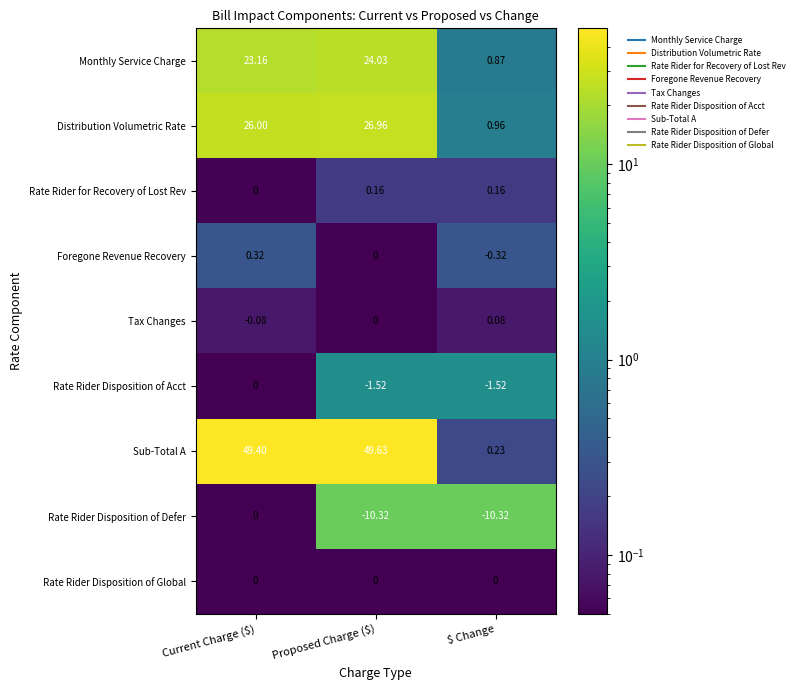

Which series has the largest range (max minus min)?

Sub-Total A